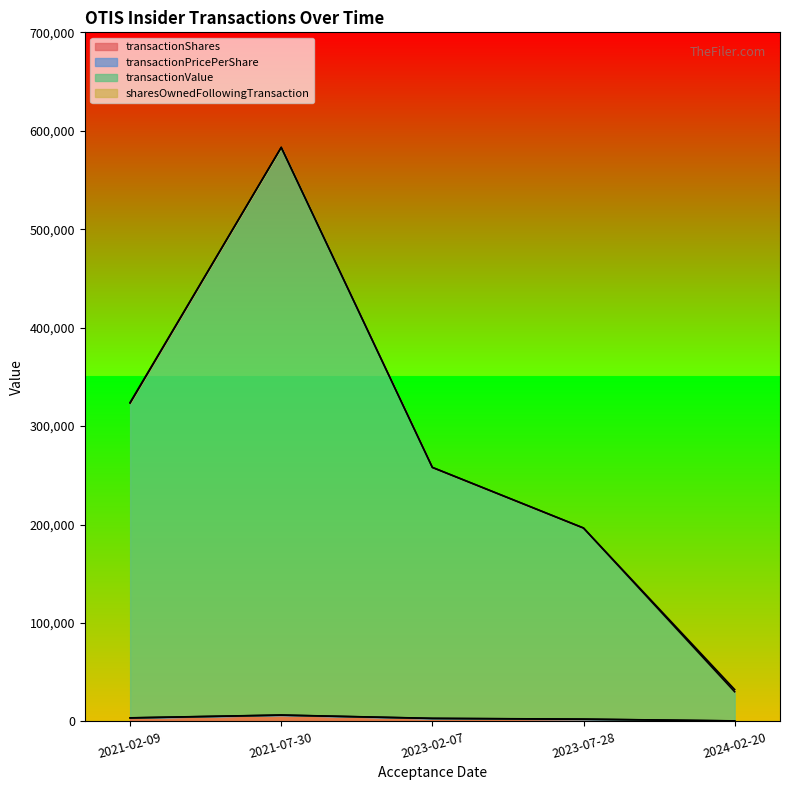

True or false: transactionValue and transactionShares cross at least once.

False